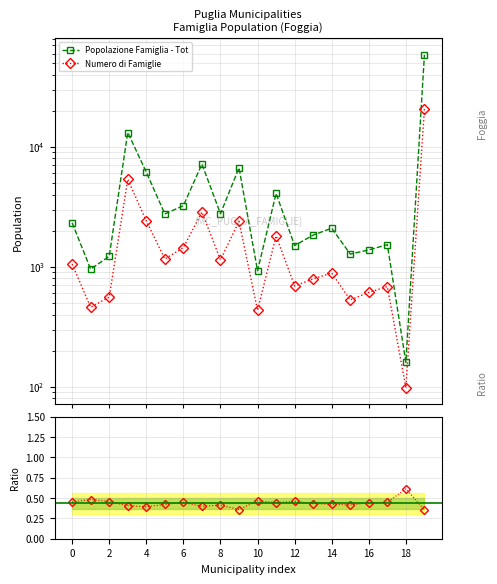

The Numero di Famiglie series shows 1416.6 at 13. True or false?

False